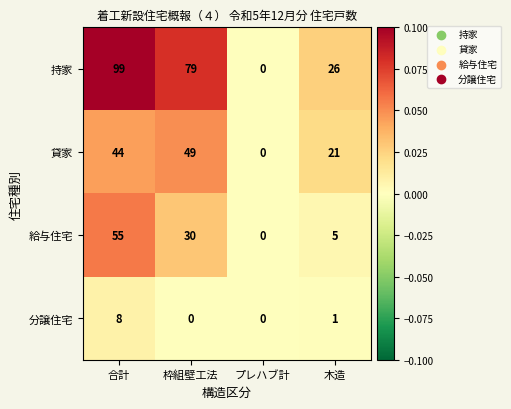

Reading left to right, transcribe all the data shown in this chart.

持家: 99	79	0	26
貸家: 44	49	0	21
給与住宅: 55	30	0	5
分譲住宅: 8	0	0	1